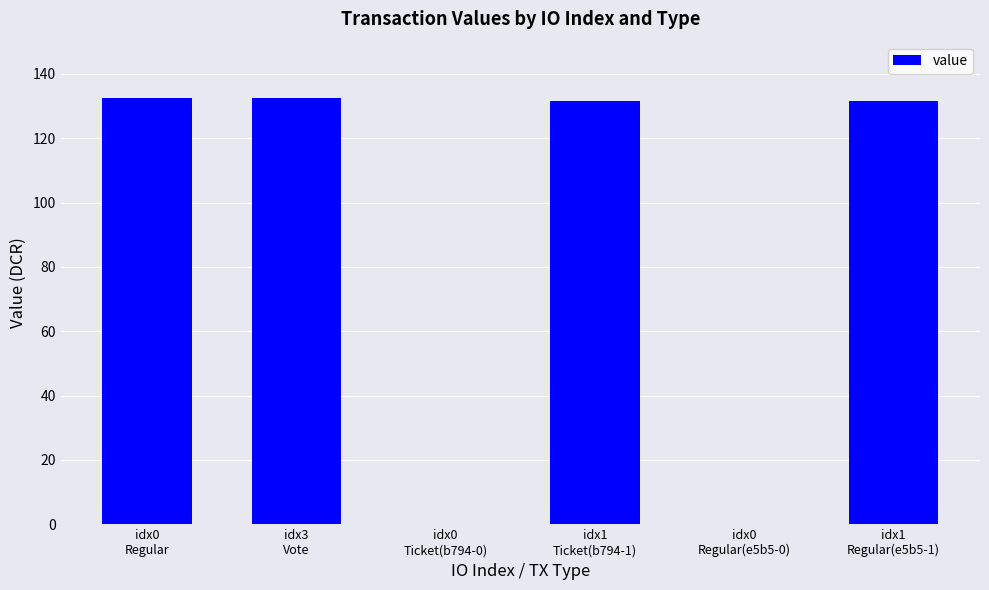

Are the bars horizontal?

No